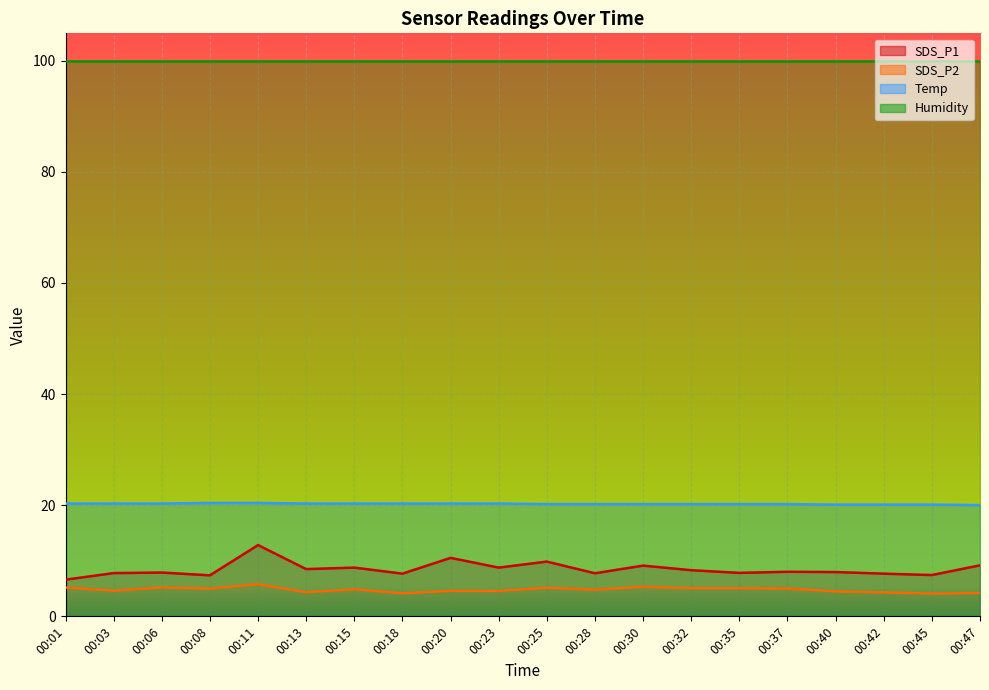

Is it true that SDS_P1 equals 7.8 at 00:03?

True